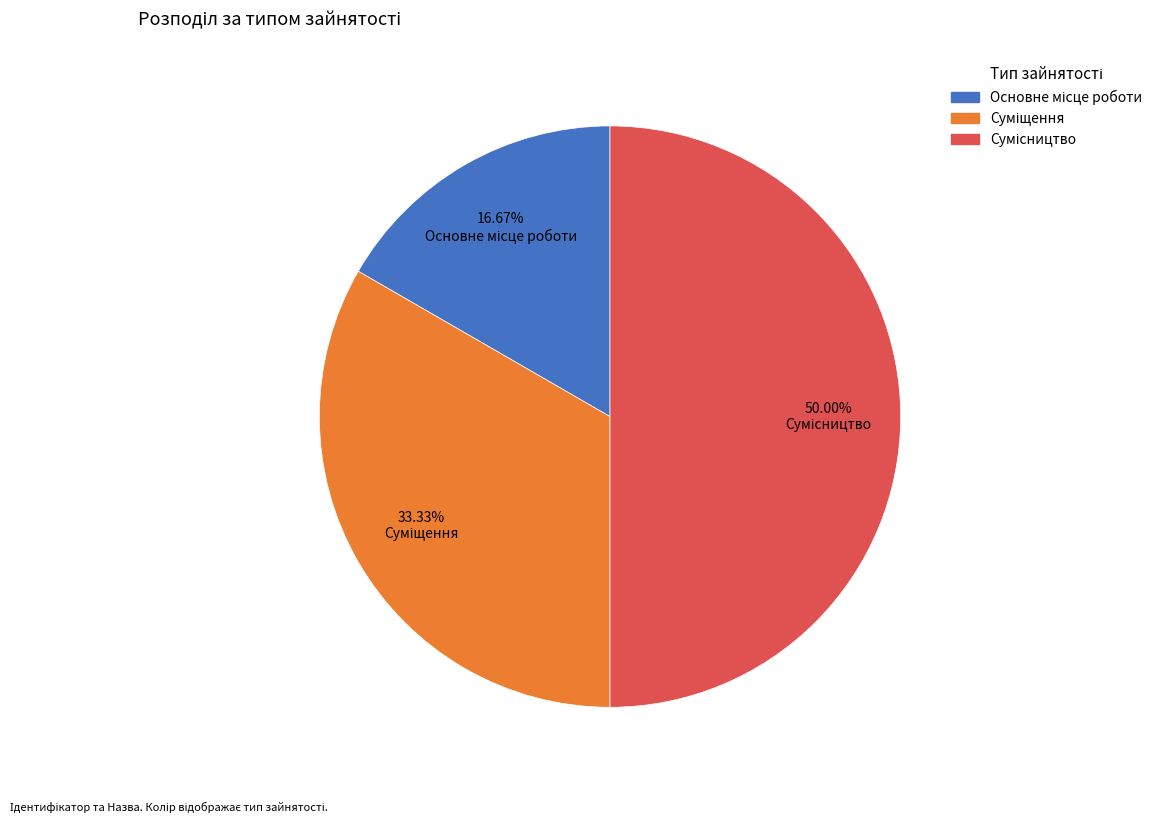

Is it true that Основне місце роботи is 30% of the pie?

False